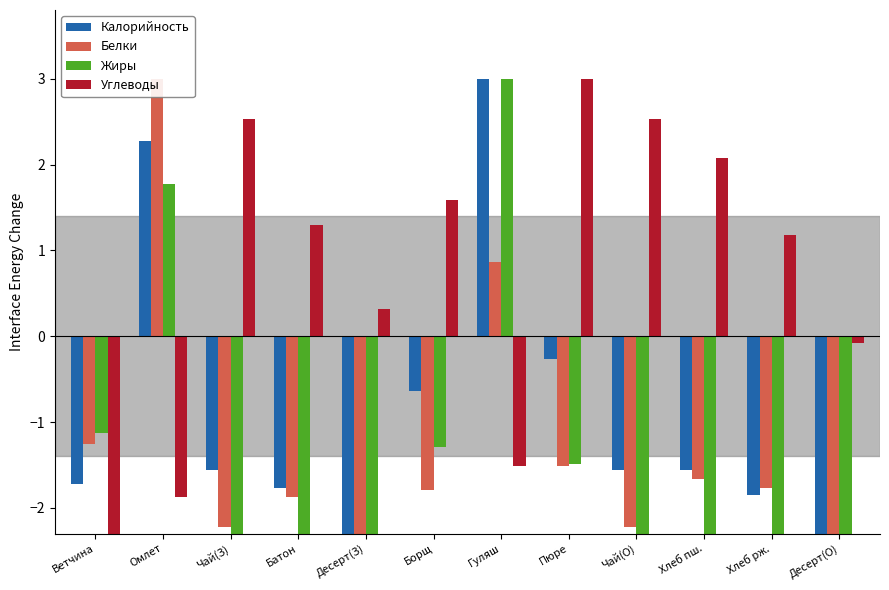

What is the difference between the maximum and minimum values in the Белки series?

5.5